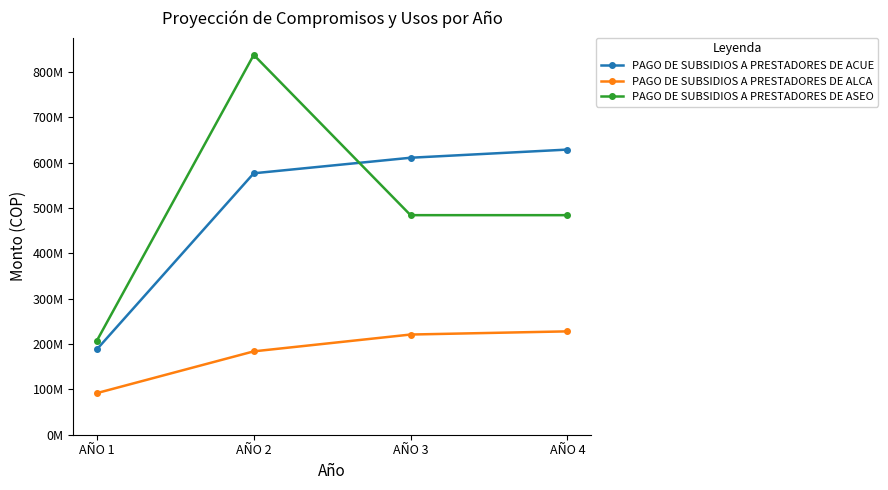

What are all the series names shown in the legend?

PAGO DE SUBSIDIOS A PRESTADORES DE ACUE, PAGO DE SUBSIDIOS A PRESTADORES DE ALCA, PAGO DE SUBSIDIOS A PRESTADORES DE ASEO